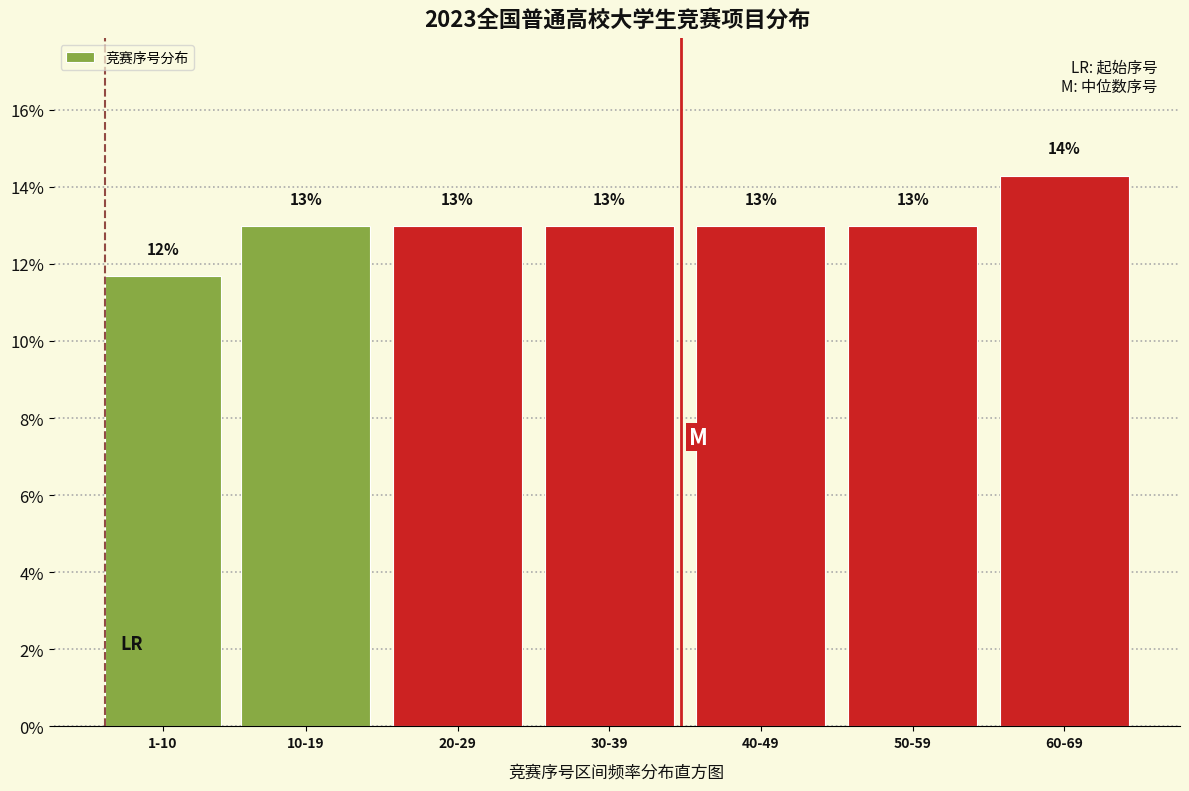

What is the value of the 1st bar from the left?

11.7